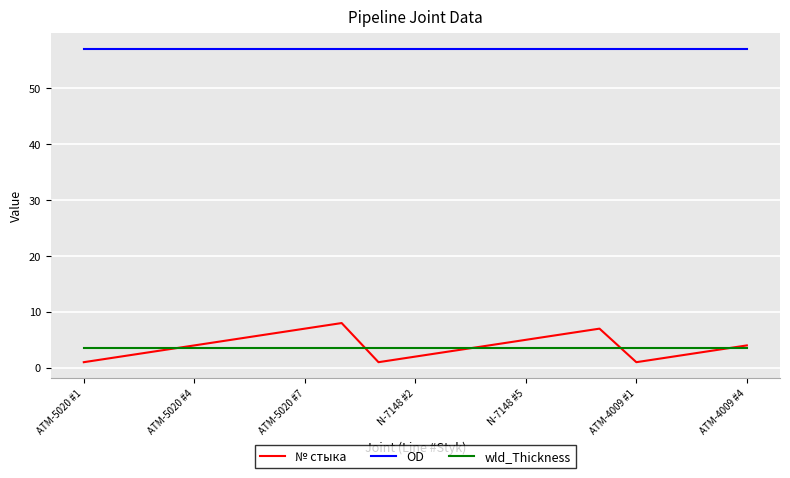

Which series has the widest spread of values?

№ стыка